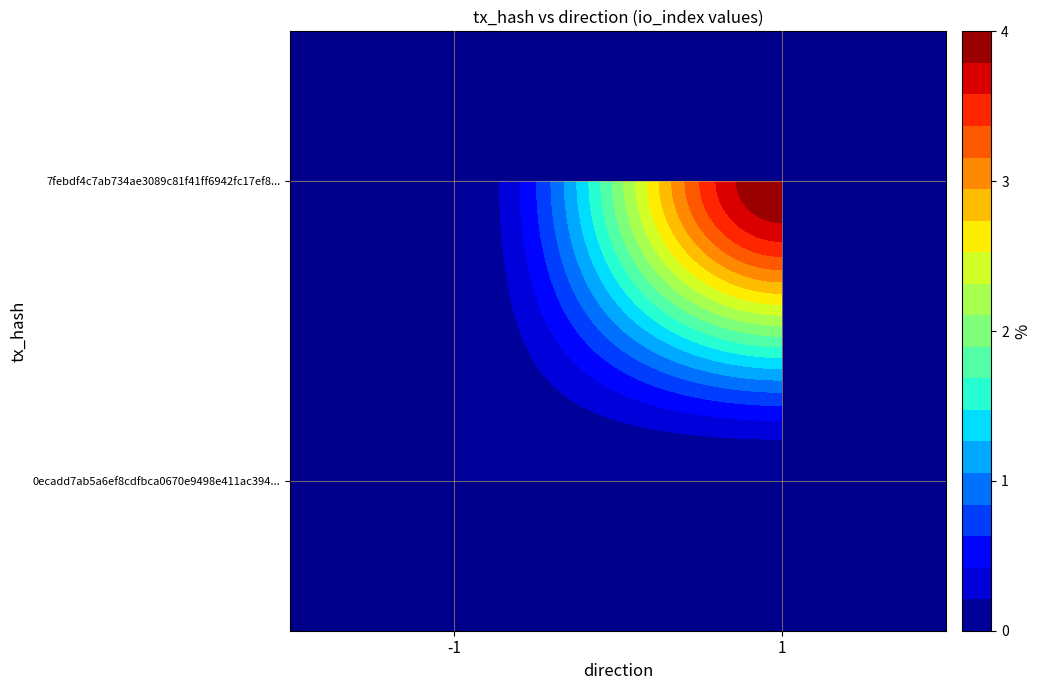

What is the difference between the 7febdf4c7ab734ae3089c81f41ff6942fc17ef8 values at -1 and 1?

4